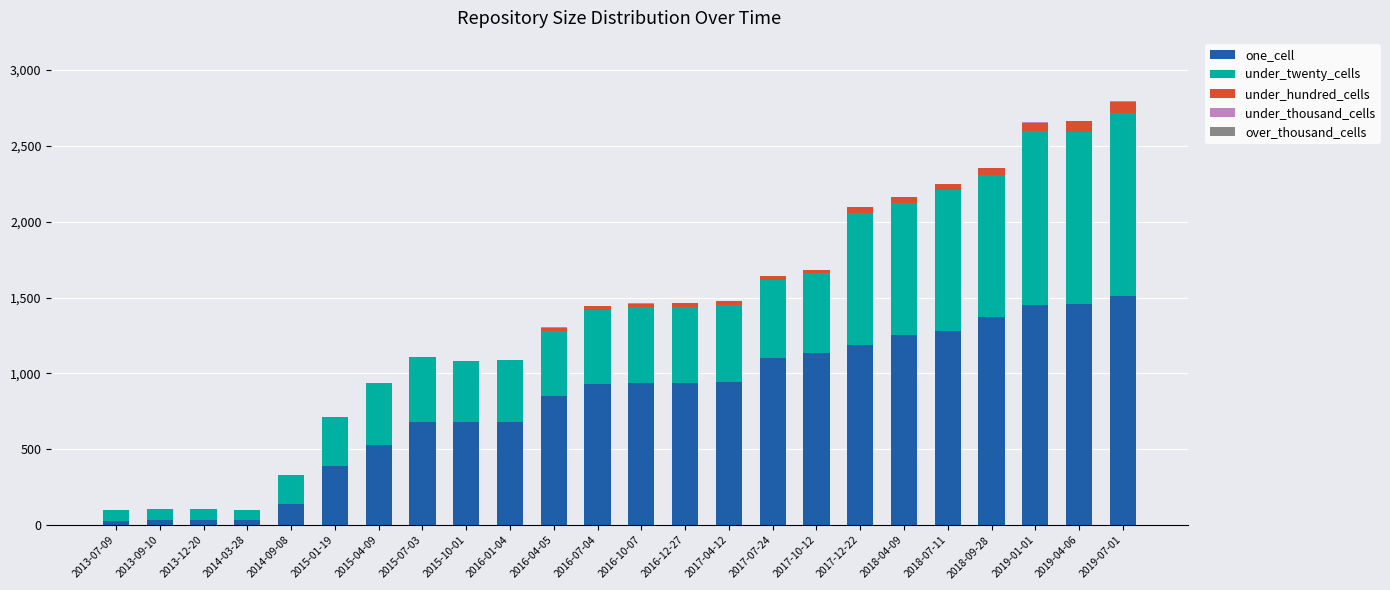

What is the maximum value for one_cell?

1511